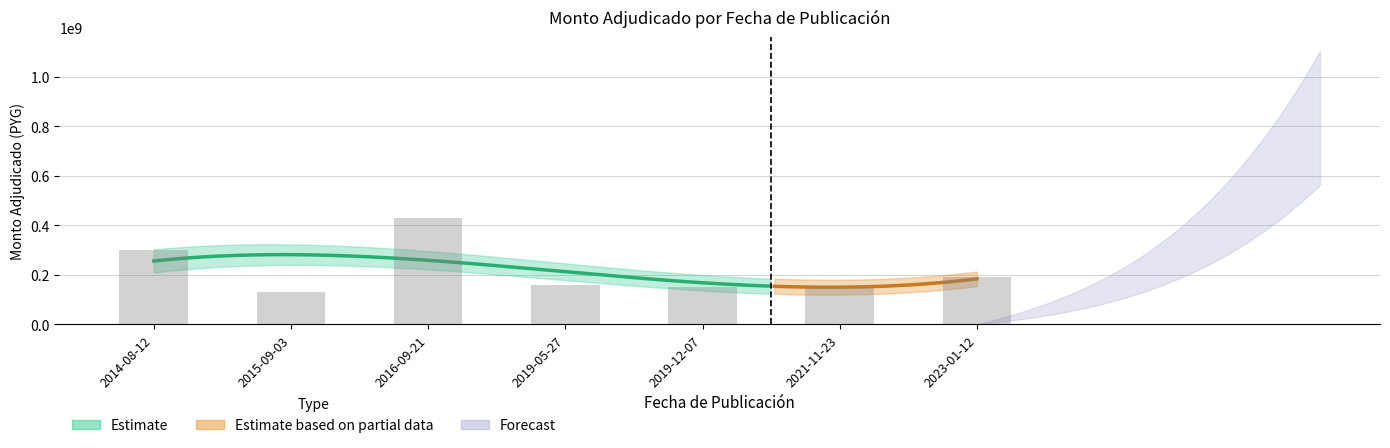

What is the sum of the values at 2016-09-21 and 2019-05-27?

590000000